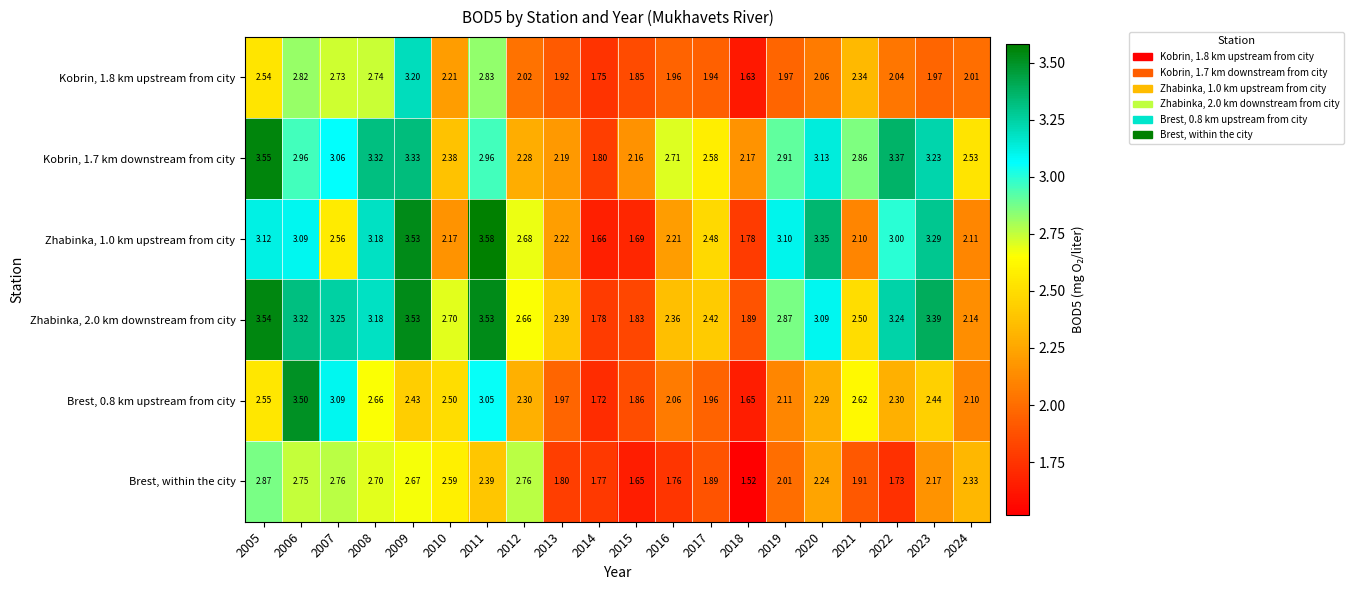

Is the value of Brest, within the city at 2007 greater than the value of Zhabinka, 1.0 km upstream from city at 2006?

No